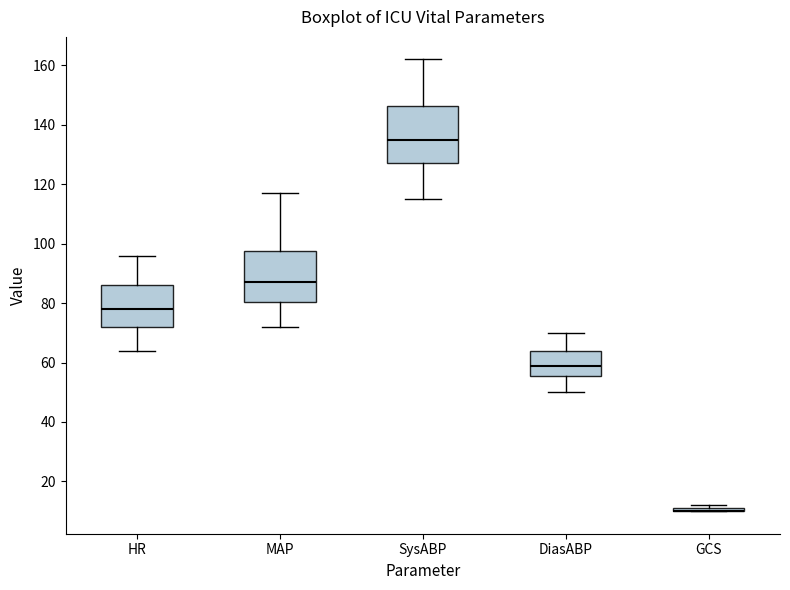

Where is the upper edge of the box for SysABP on the y-axis? The values are not printed on the chart, so give them approximately, as read against the axis.

146